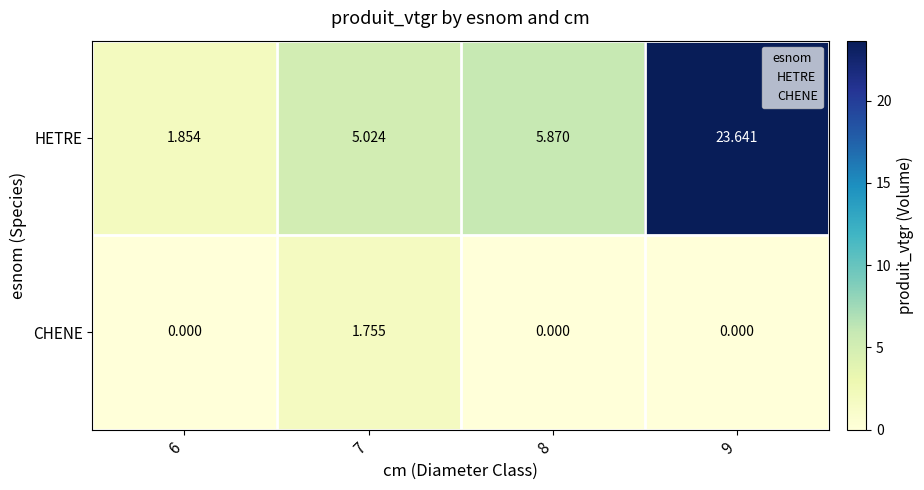

Which series has the widest spread of values?

HETRE